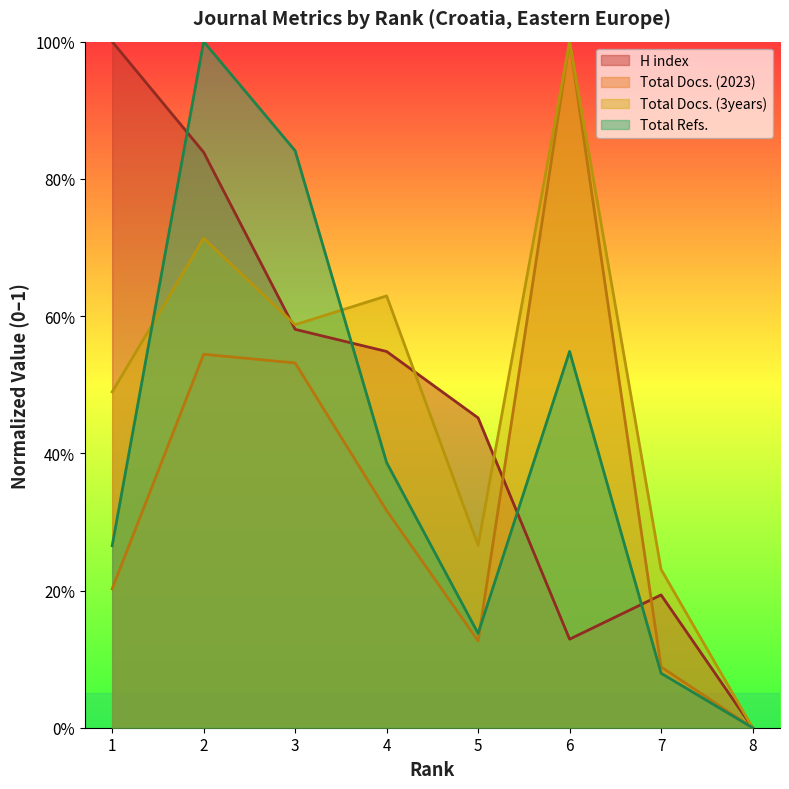

Count the number of data series in this chart.

4